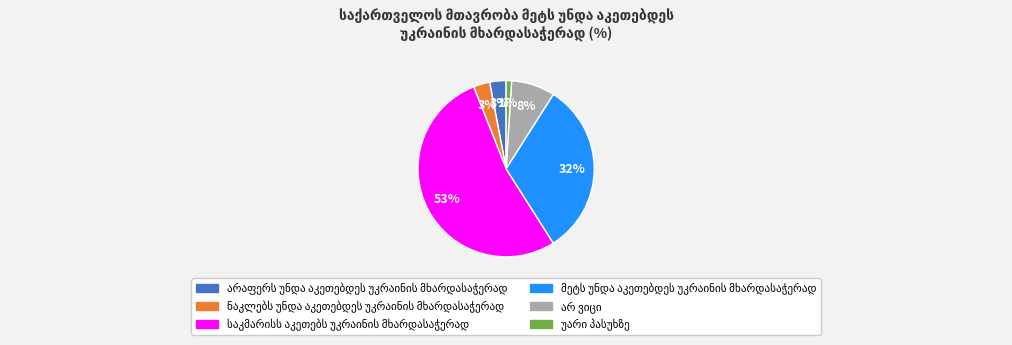

How many segments does this pie chart have?

6